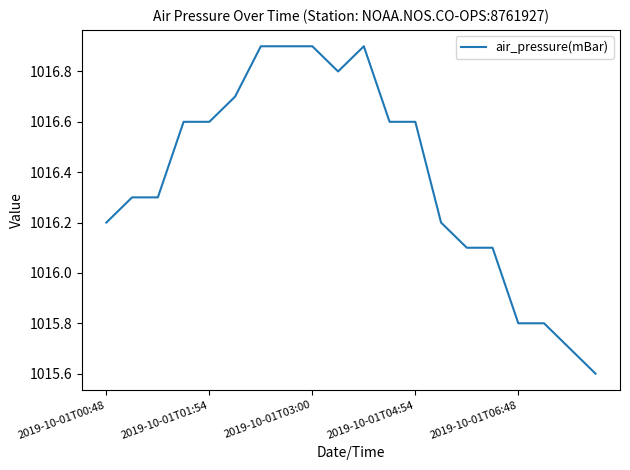

What is the maximum value shown in the chart?

1016.9